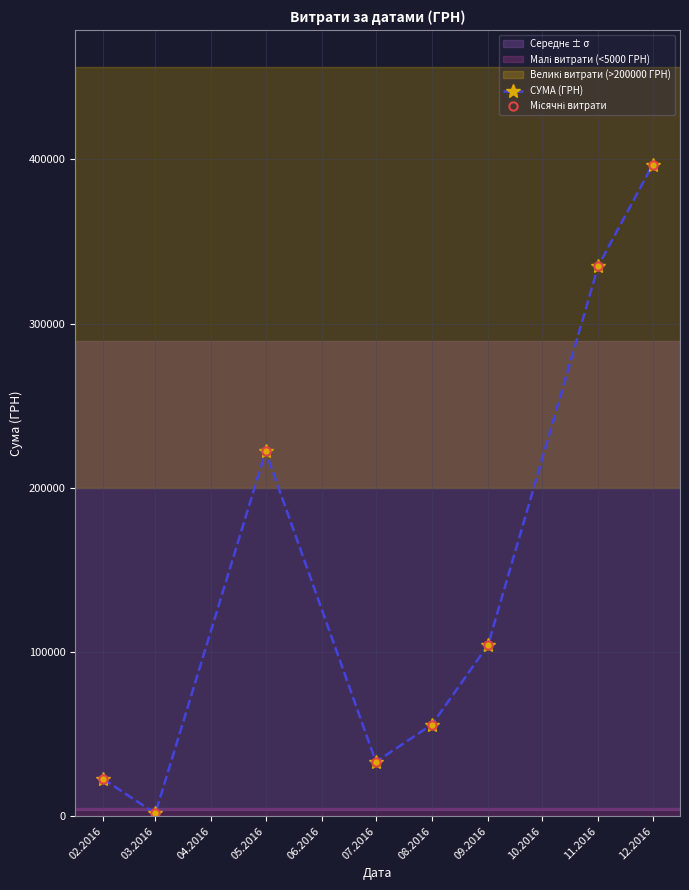

Is this an area chart (filled region under the line)?

No